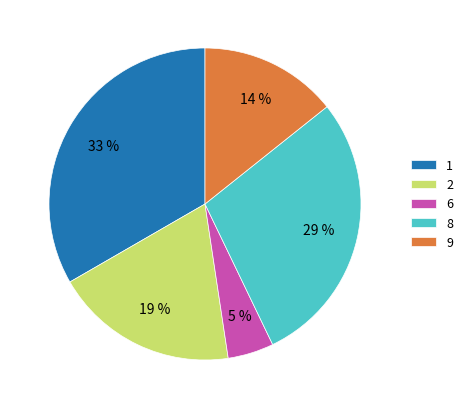

Which has a higher value, 8 or 9?

8